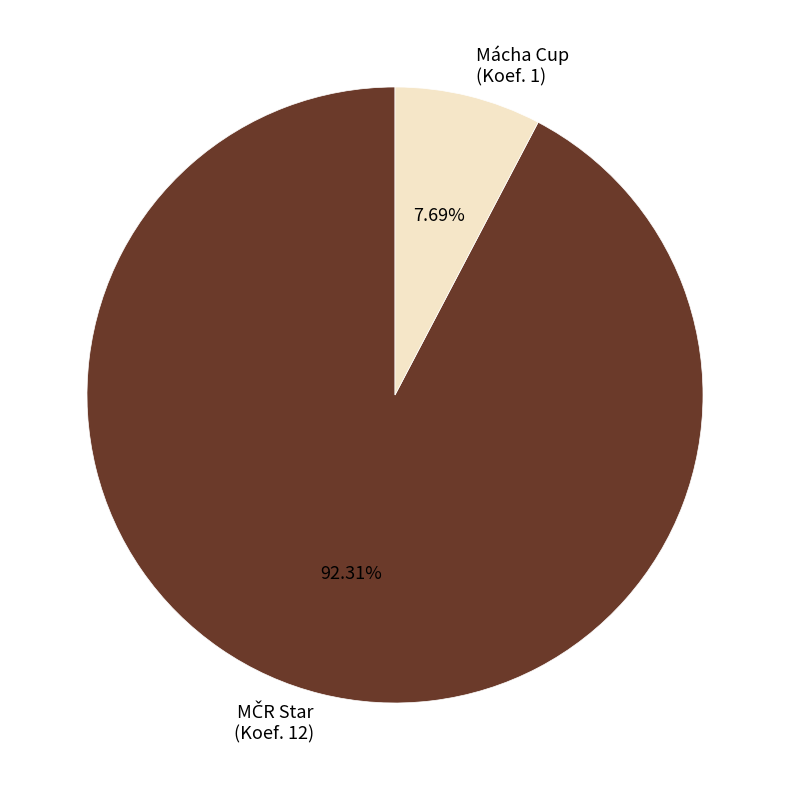

Is there a majority slice in this chart?

Yes